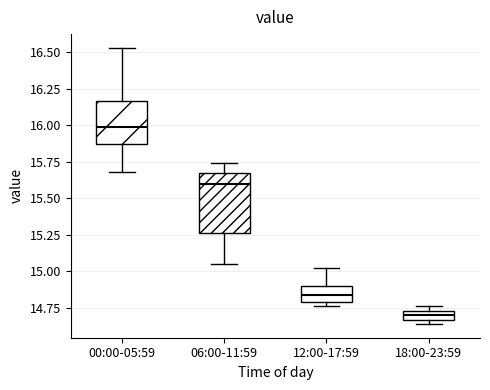

Where does the upper whisker of the box for 00:00-05:59 end on the y-axis? The values are not printed on the chart, so give them approximately, as read against the axis.

16.55